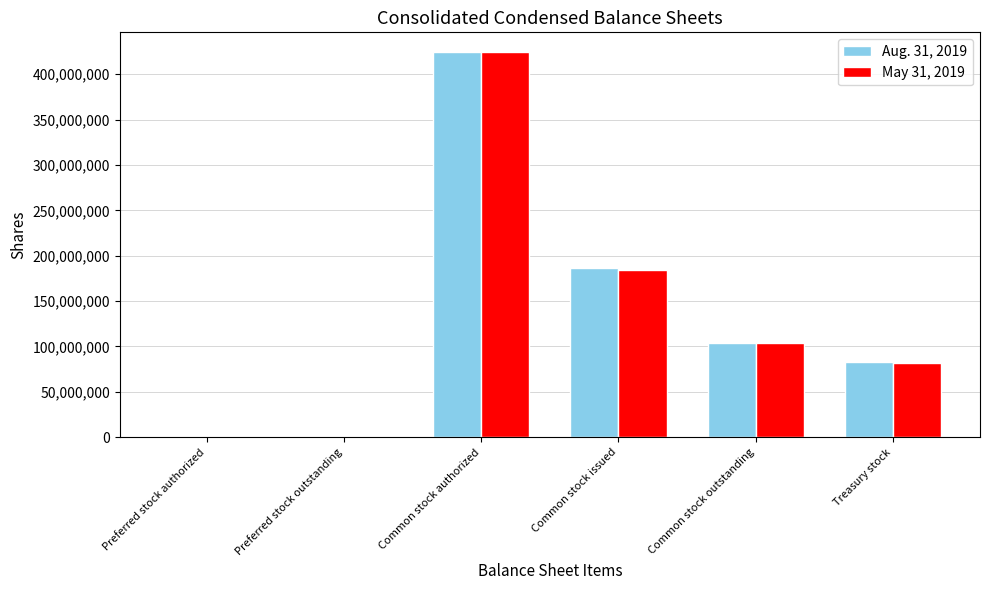

Which series changed the most between Common stock outstanding and Treasury stock?

May 31, 2019